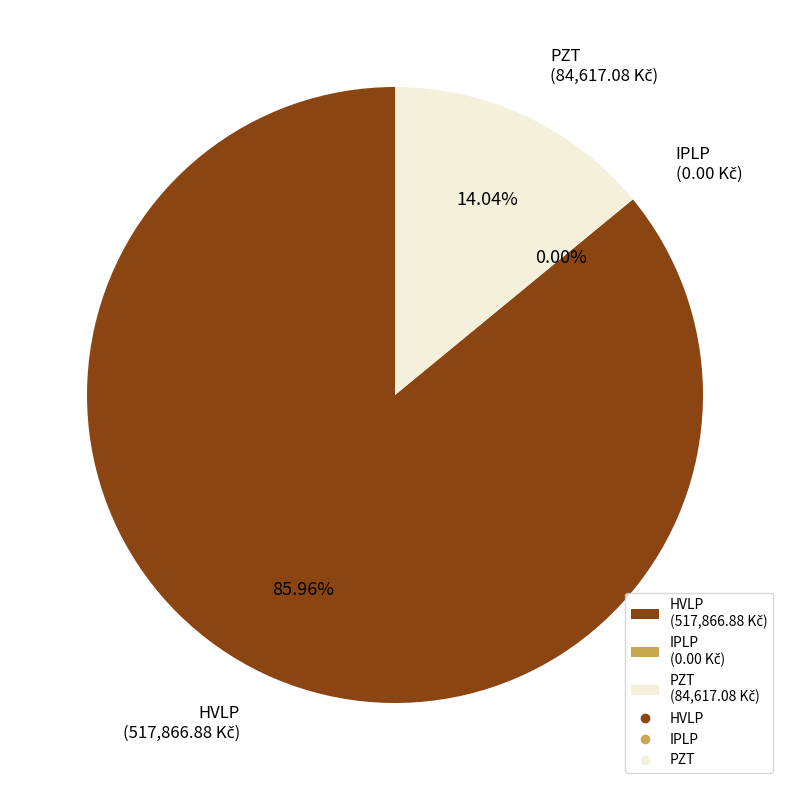

Combined, do HVLP and PZT account for over 50%?

Yes